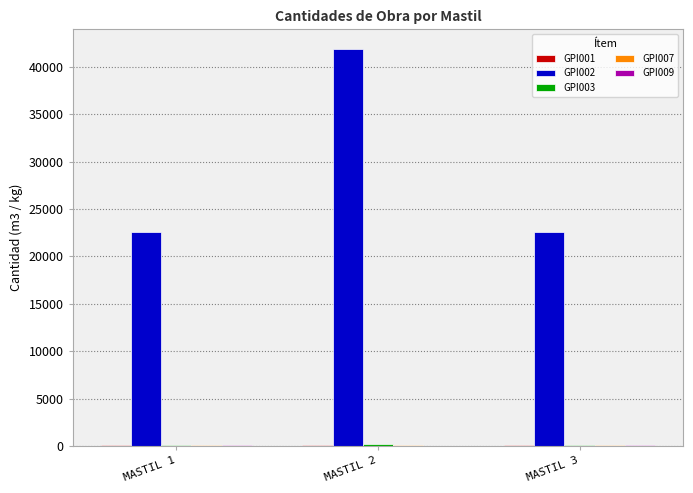

What is the greatest value displayed?

41860.6